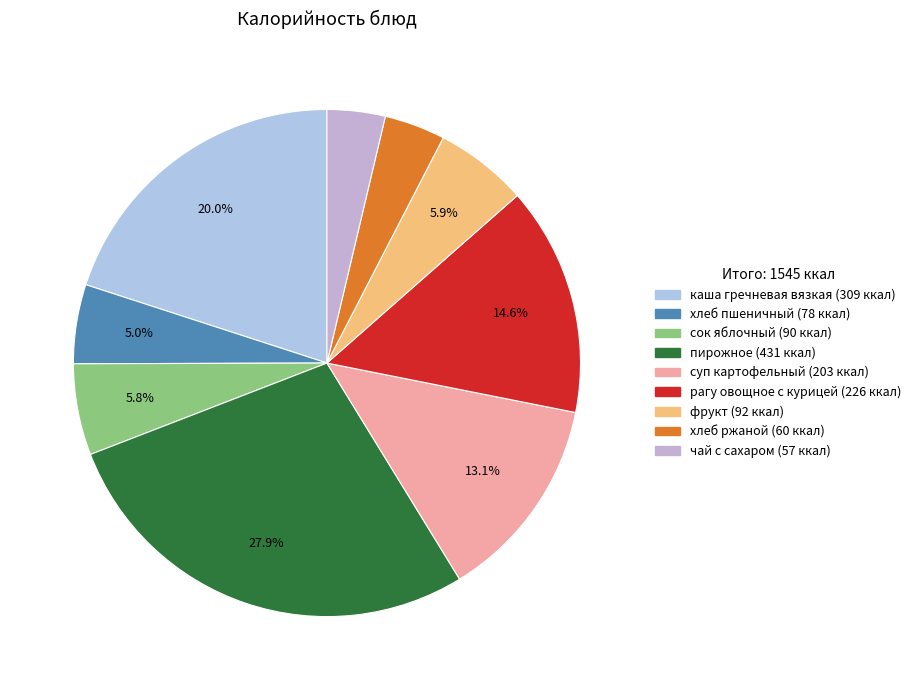

How many segments does this pie chart have?

9